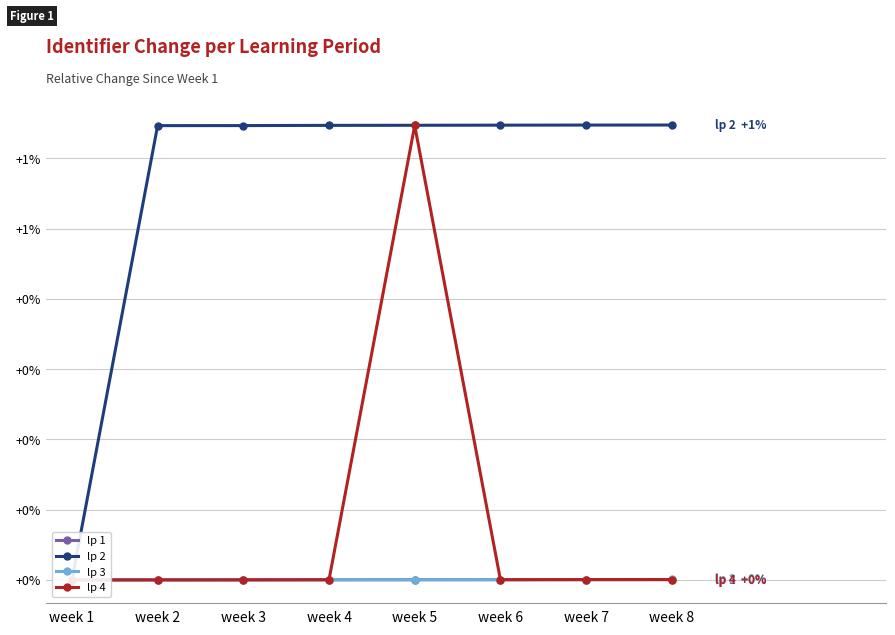

Is it true that lp 4 equals 0.0 at week 4?

False